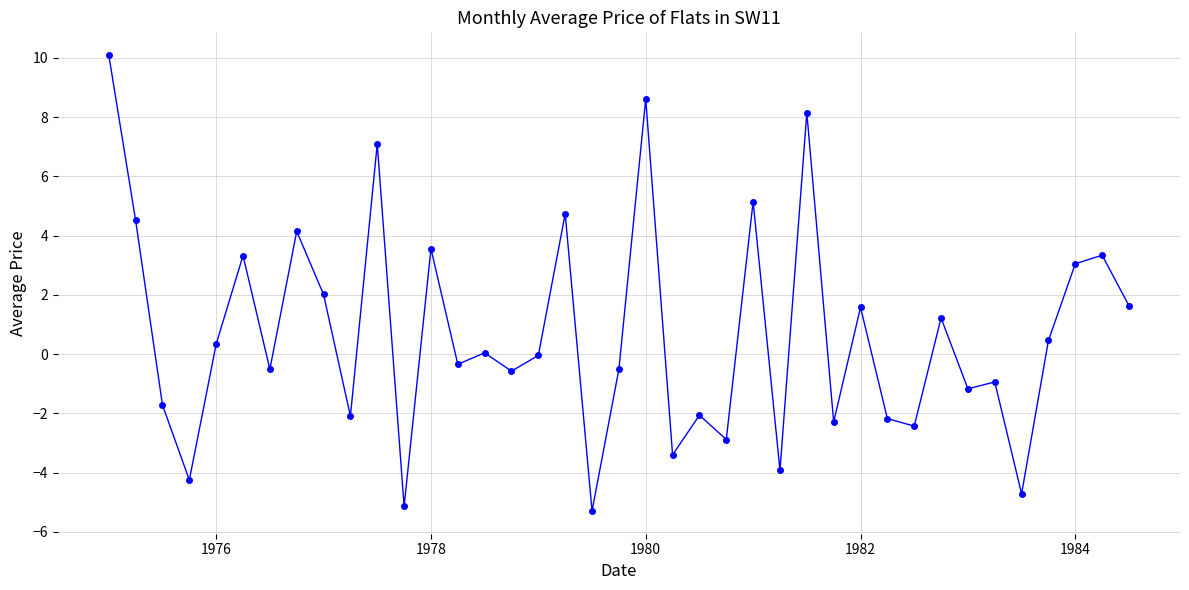

What is the smallest value displayed?

-5.3